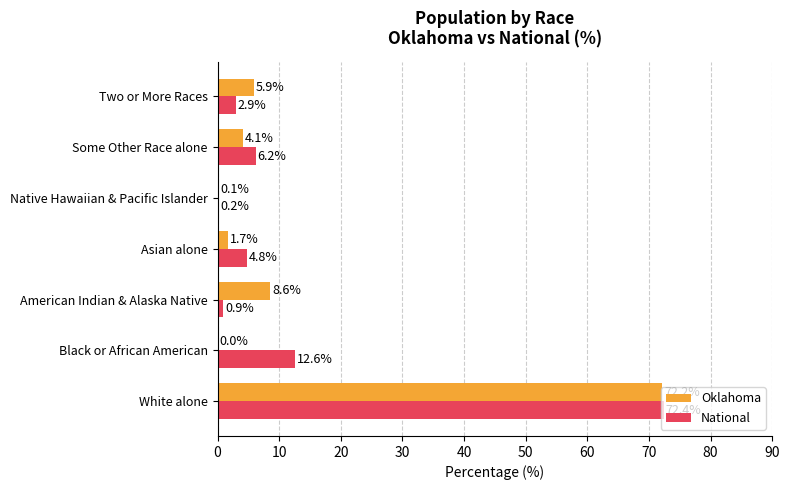

Is it true that National equals 20.5 at Black or African American?

False